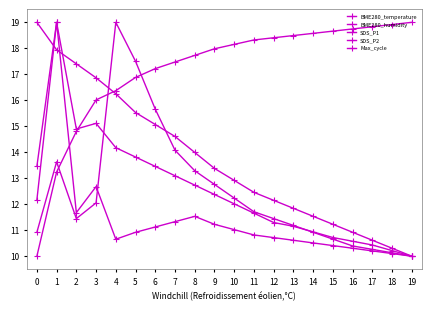

Reading left to right, list all the values displayed in this chart.

BME280_temperature: 0=19.0	1=17.9	2=17.4	3=16.9	4=16.3	5=15.5	6=15.1	7=14.6	8=14.0	9=13.4	10=12.9	11=12.5	12=12.2	13=11.8	14=11.5	15=11.2	16=10.9	17=10.6	18=10.3	19=10.0
BME280_humidity: 0=10.0	1=13.2	2=14.8	3=16.0	4=16.4	5=16.9	6=17.2	7=17.5	8=17.7	9=18.0	10=18.2	11=18.3	12=18.4	13=18.5	14=18.6	15=18.7	16=18.7	17=18.8	18=18.9	19=19.0
SDS_P1: 0=10.9	1=13.6	2=11.4	3=12.1	4=19.0	5=17.5	6=15.7	7=14.1	8=13.3	9=12.8	10=12.2	11=11.7	12=11.4	13=11.2	14=10.9	15=10.7	16=10.4	17=10.3	18=10.1	19=10.0
SDS_P2: 0=13.5	1=19.0	2=14.9	3=15.1	4=14.2	5=13.8	6=13.5	7=13.1	8=12.7	9=12.4	10=12.0	11=11.7	12=11.3	13=11.2	14=10.9	15=10.7	16=10.6	17=10.4	18=10.2	19=10.0
Max_cycle: 0=12.2	1=19.0	2=11.7	3=12.7	4=10.7	5=10.9	6=11.1	7=11.3	8=11.5	9=11.2	10=11.0	11=10.8	12=10.7	13=10.6	14=10.5	15=10.4	16=10.3	17=10.2	18=10.1	19=10.0